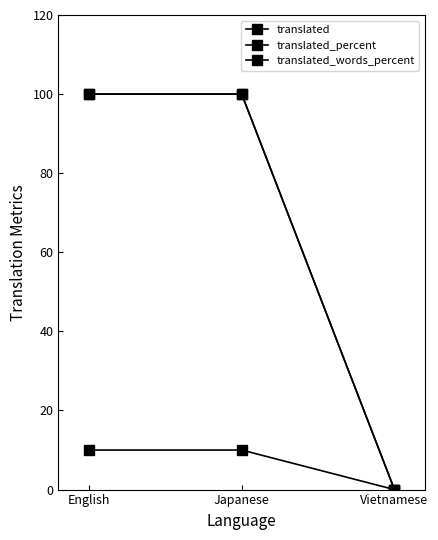

Reading left to right, extract all data points from this chart.

translated: 10	10	0
translated_percent: 100	100	0
translated_words_percent: 100	100	0